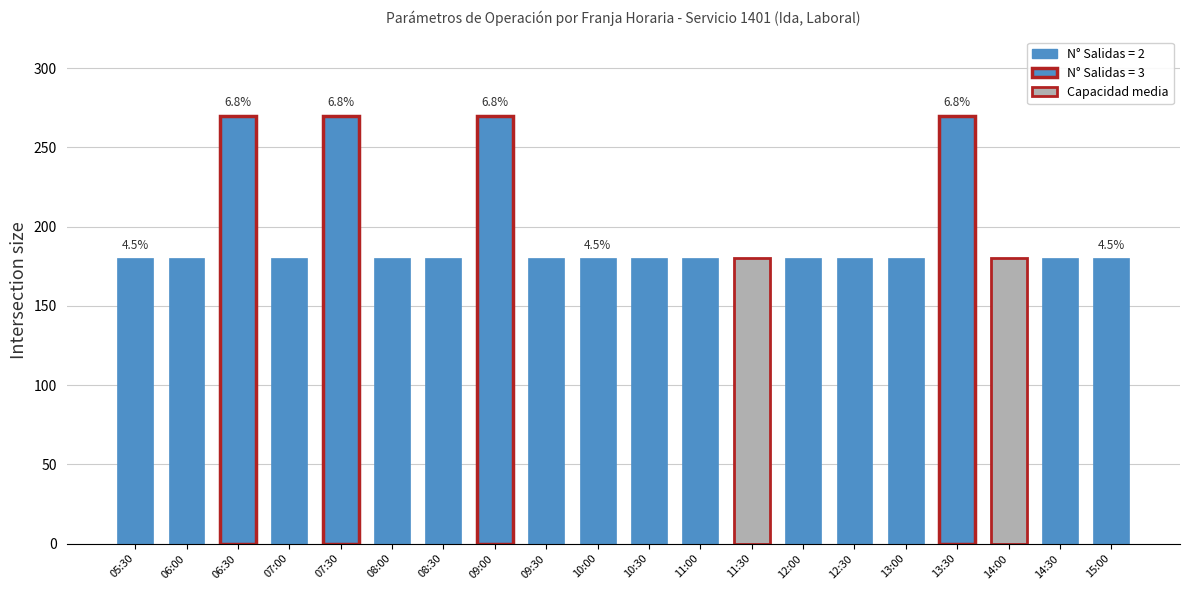

Count the number of data series in this chart.

1